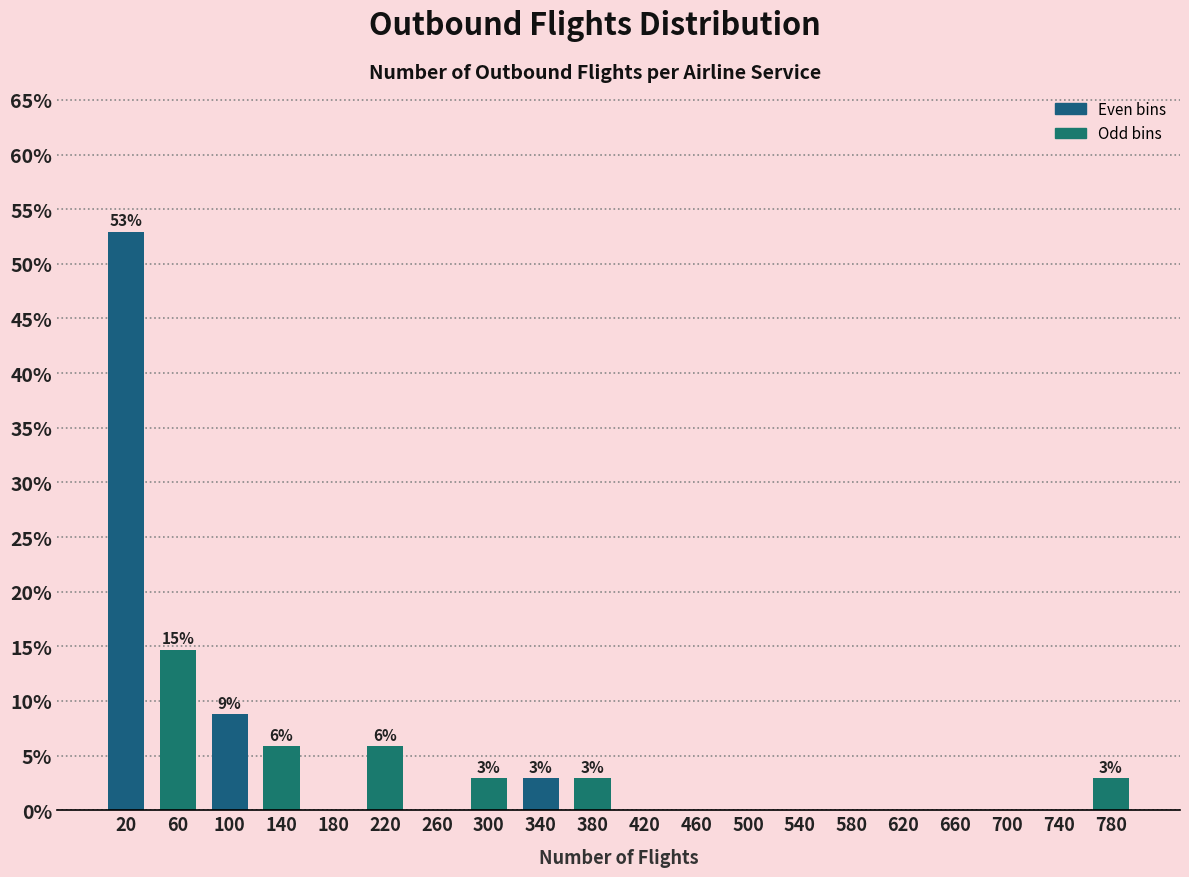

Over which range of the x-axis is the bar tallest?

0 to 40